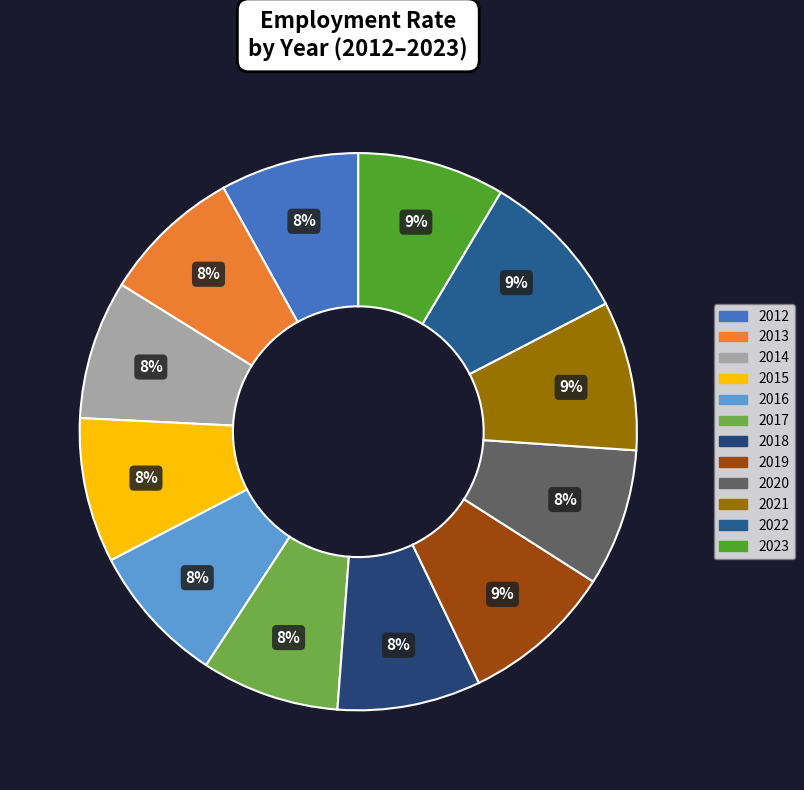

What is the total percentage of 2014 and 2017?

16.1%